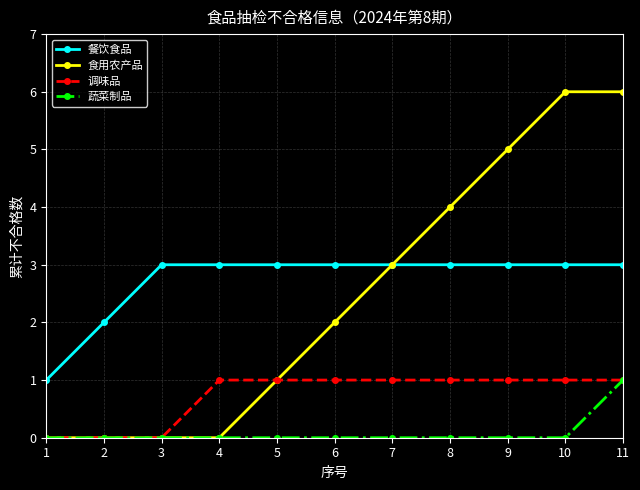

Where is 食用农产品 nearest to the value 3?

7